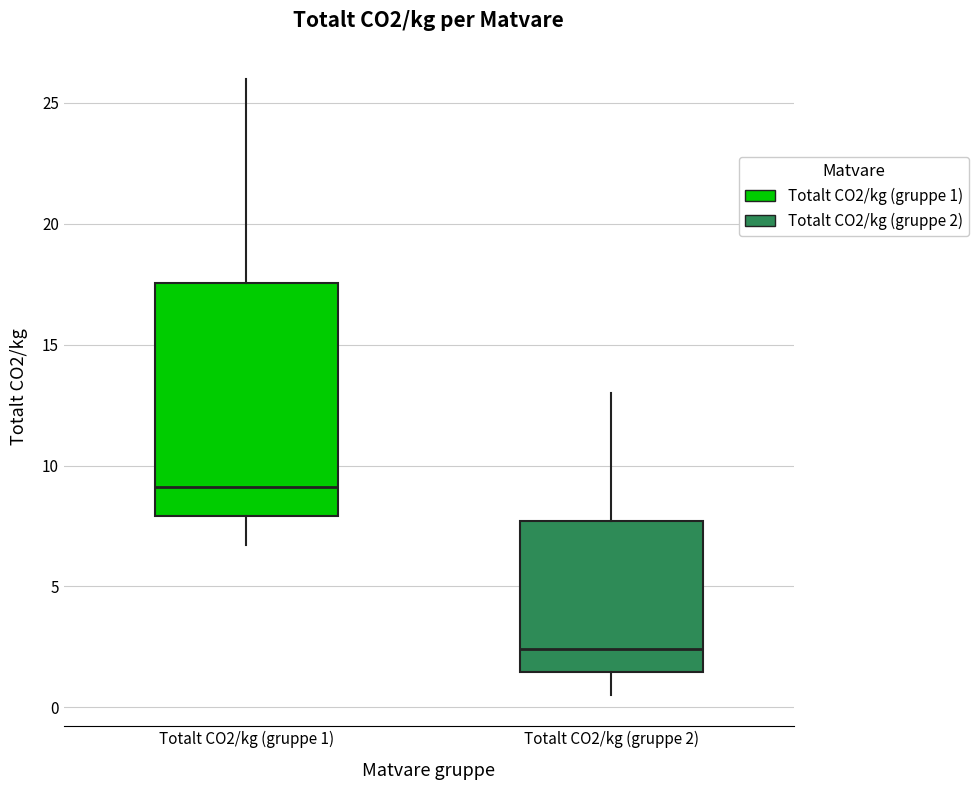

Which box has the highest median line?

Totalt CO2/kg (gruppe 1)